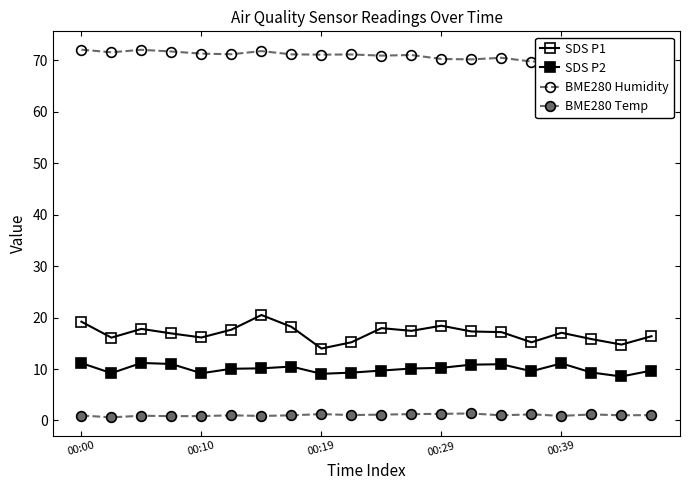

What is the label of the 6th point from the right?

14